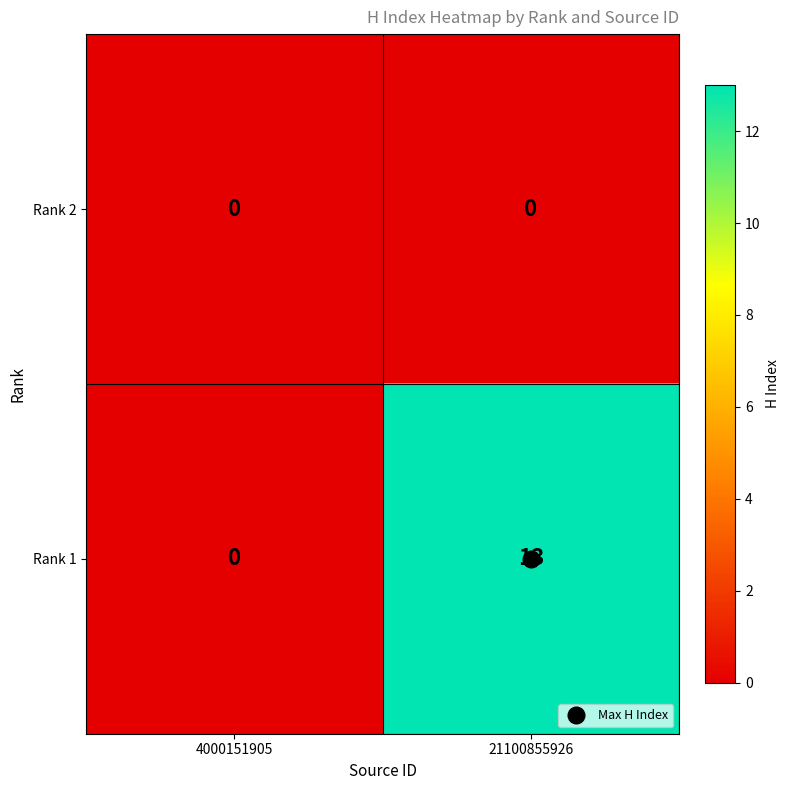

Rank the series by their average value, from highest to lowest.

Rank 1, Rank 2